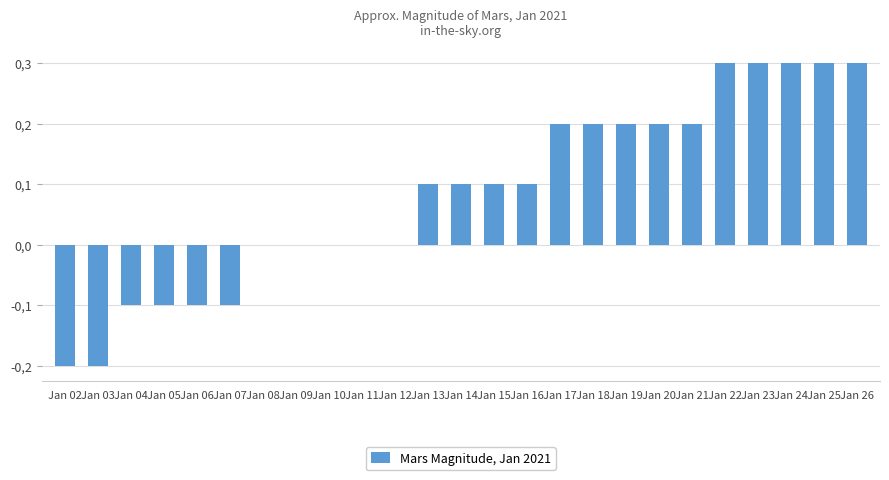

List the labels in order of value, smallest first.

Jan 02, Jan 03, Jan 04, Jan 05, Jan 06, Jan 07, Jan 08, Jan 09, Jan 10, Jan 11, Jan 12, Jan 13, Jan 14, Jan 15, Jan 16, Jan 17, Jan 18, Jan 19, Jan 20, Jan 21, Jan 22, Jan 23, Jan 24, Jan 25, Jan 26